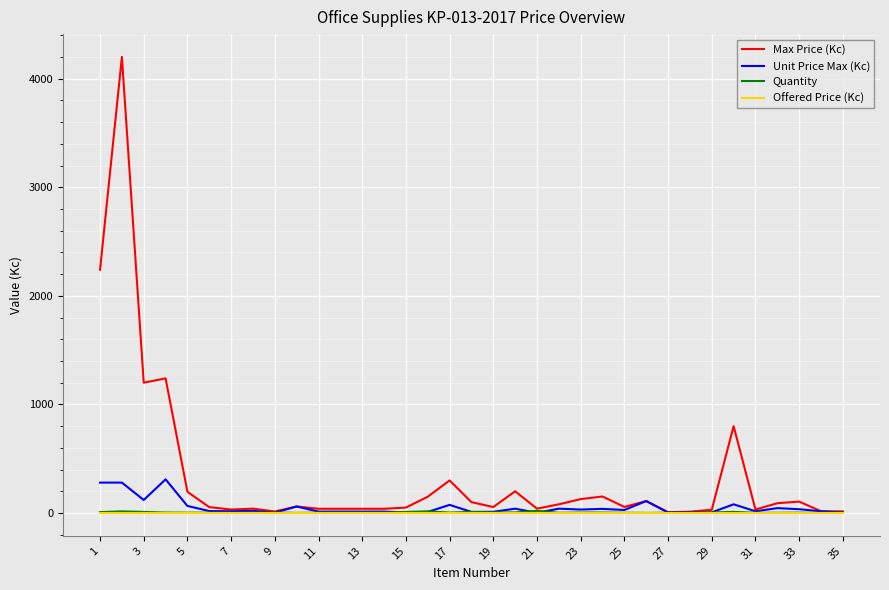

How many lines are shown in the chart?

4